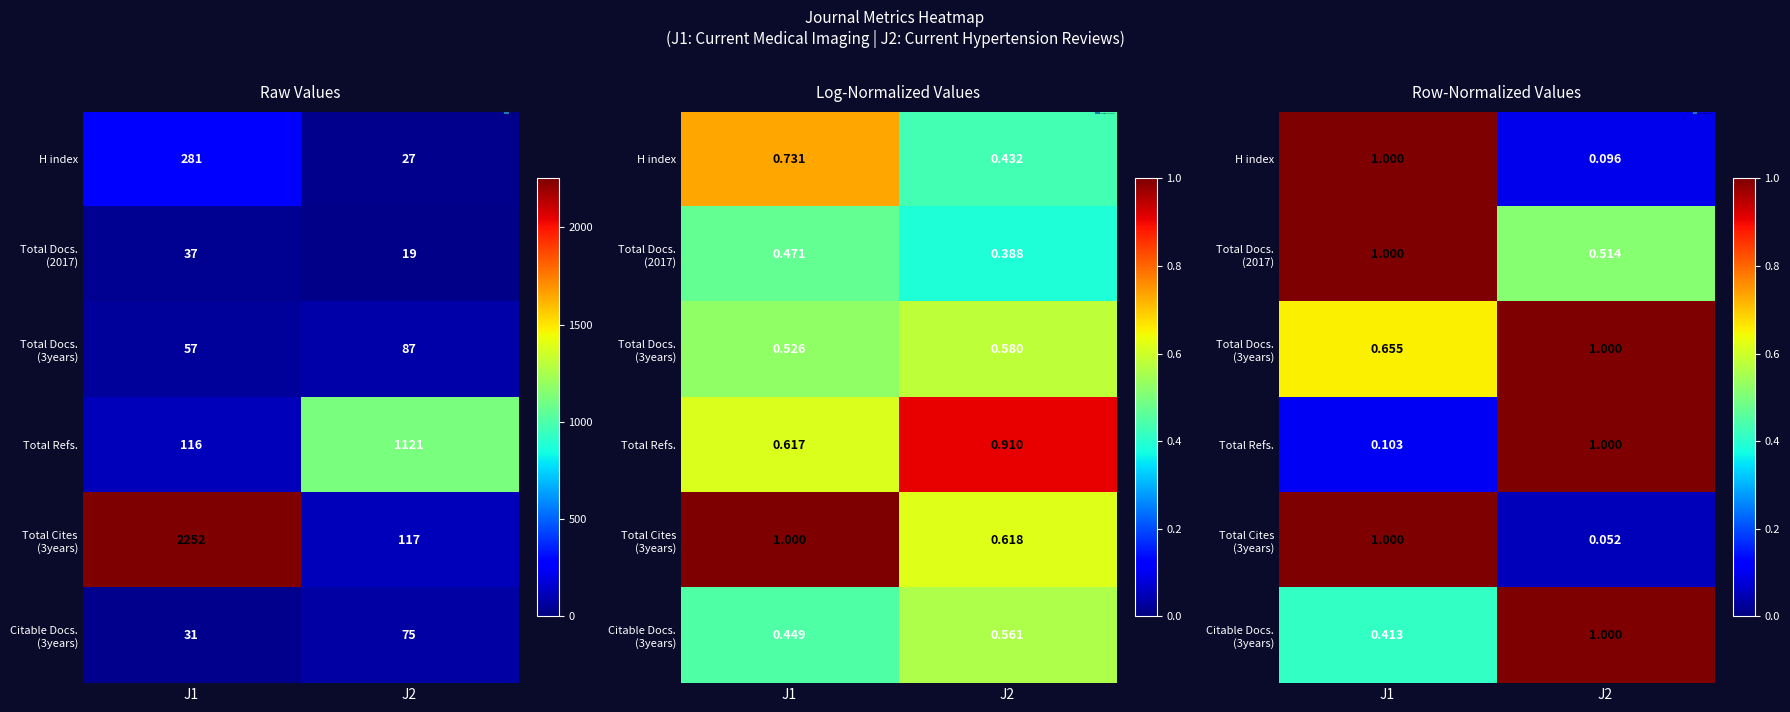

Which series changed the most between J1 and J2?

Total Cites (3years)